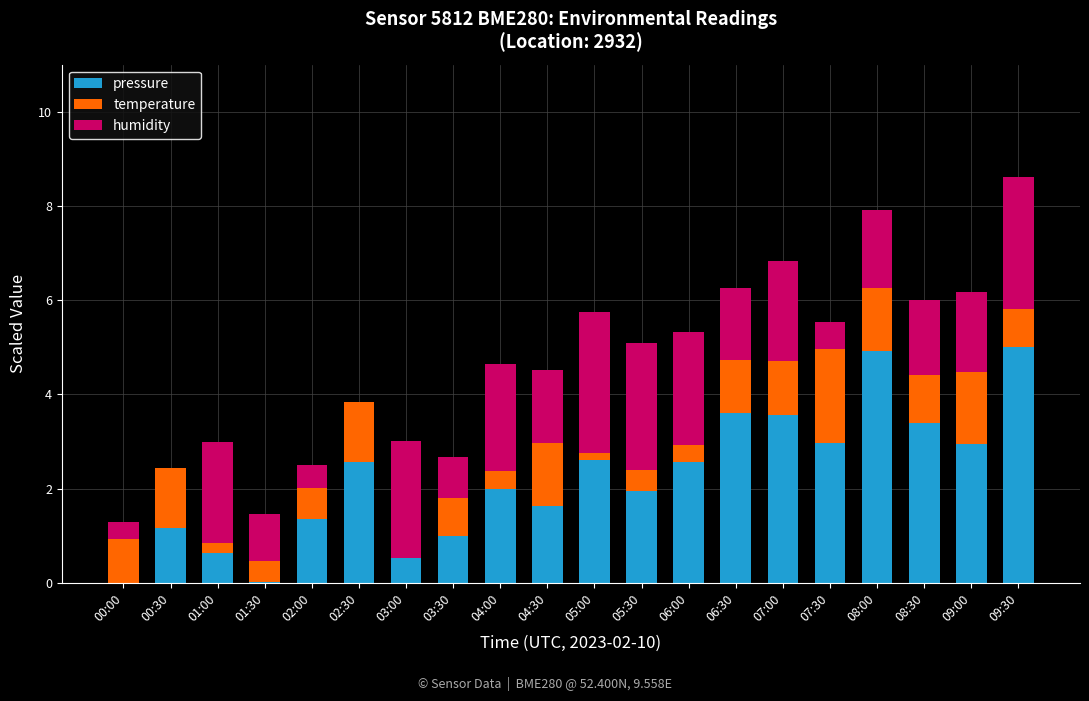

How many series are shown in this chart?

3